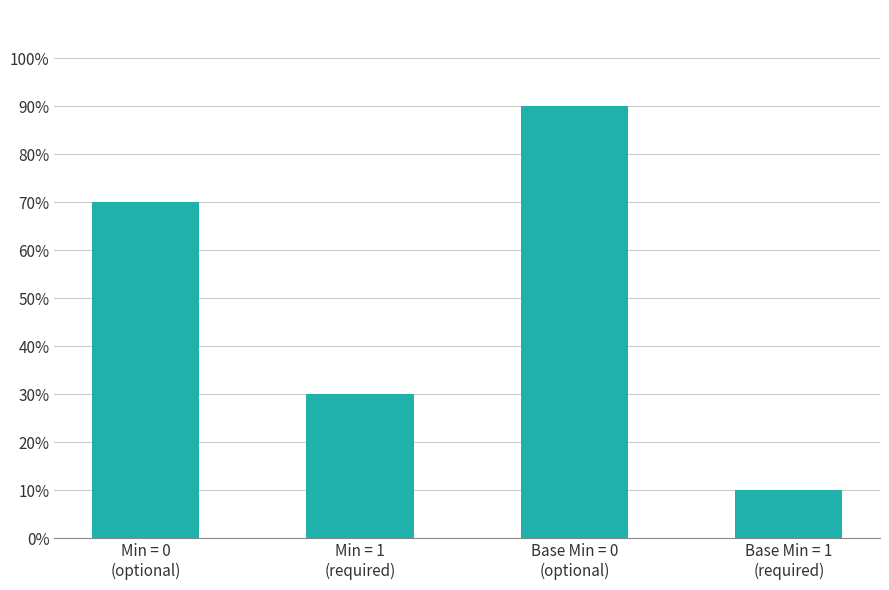

Is it true that the value at Min = 0
(optional) is 0.5?

False